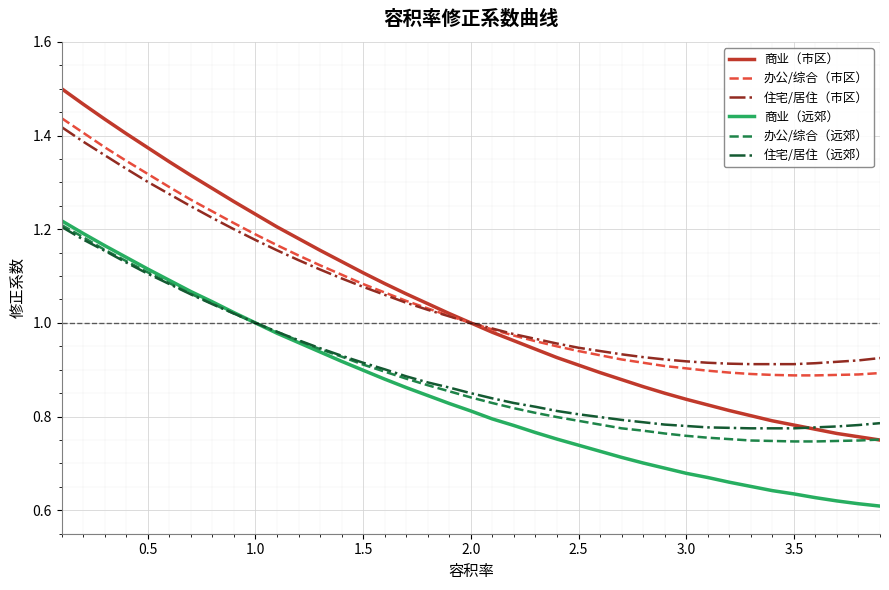

True or false: 住宅/居住（市区） and 商业（远郊） intersect in this chart.

False